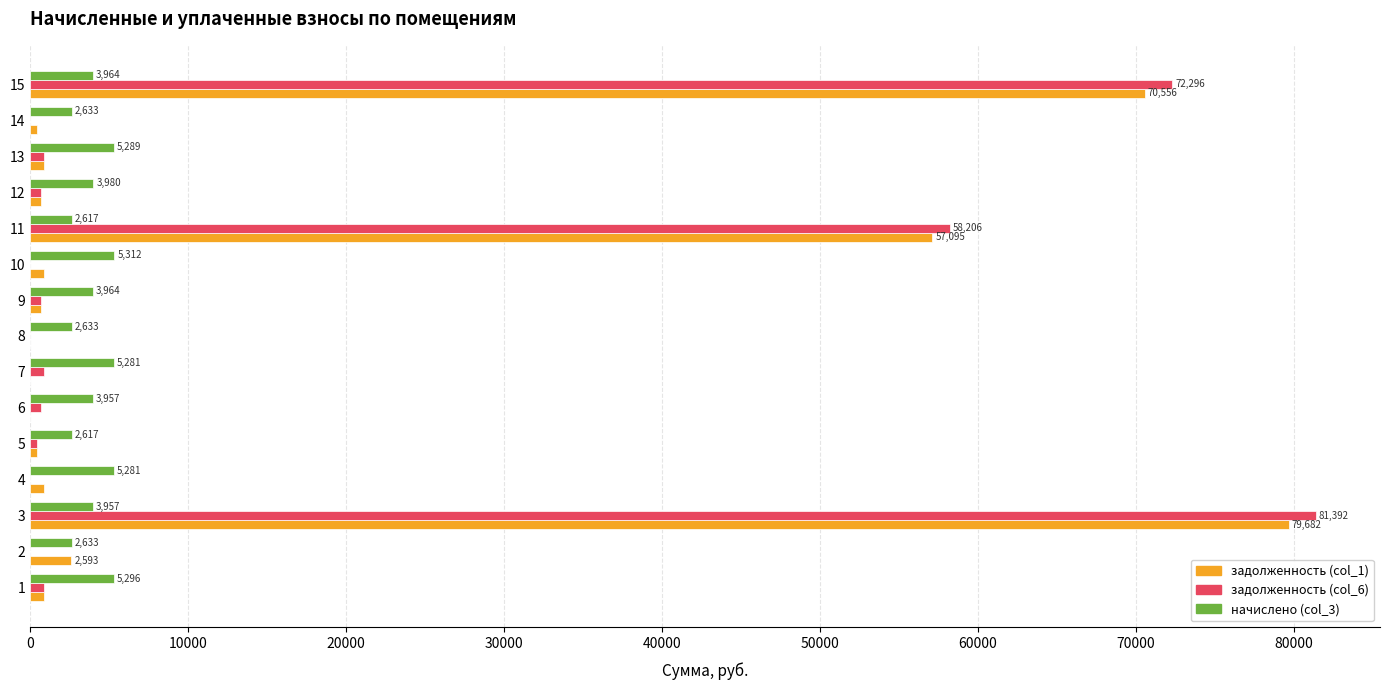

At which category is the sum across all series the highest?

3